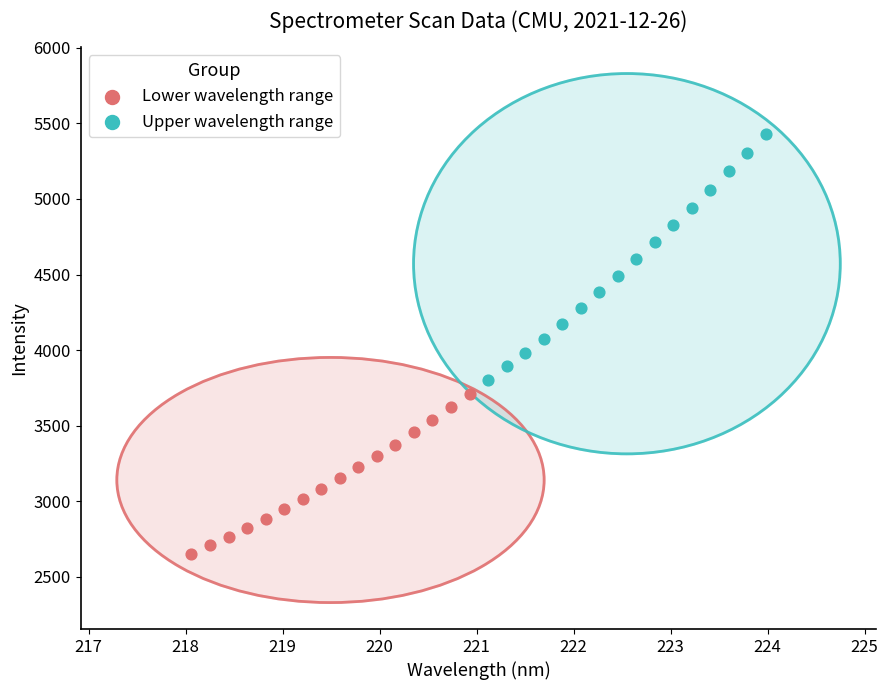

Which series has the largest Y range (max minus min)?

Upper wavelength range